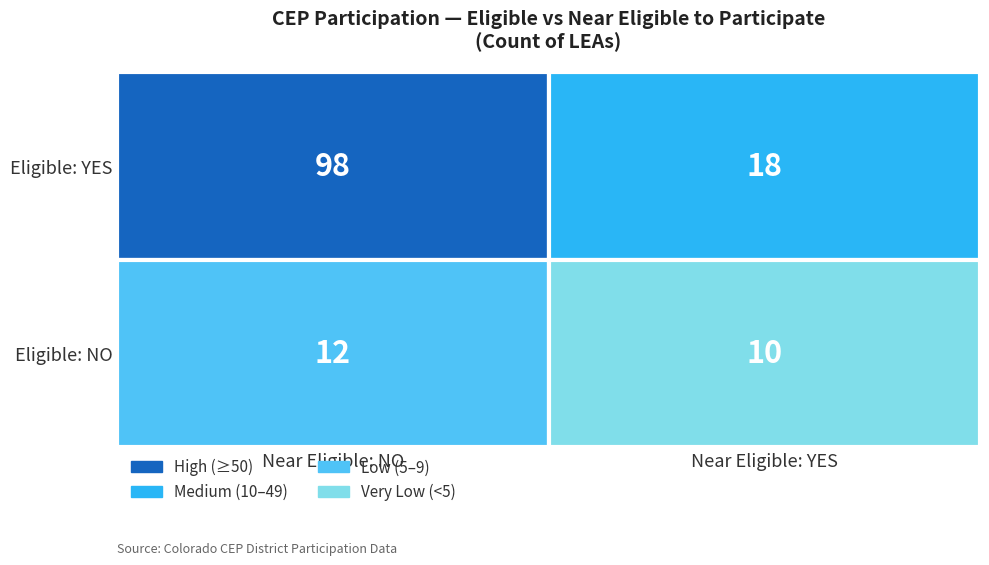

How many values are below 18?

2